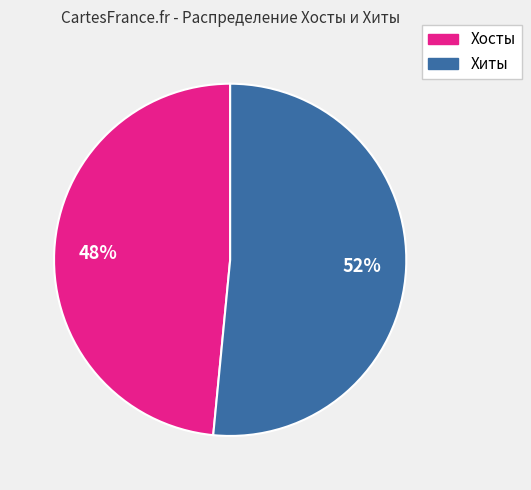

To the nearest percent, what percentage of the pie is Хиты?

52%